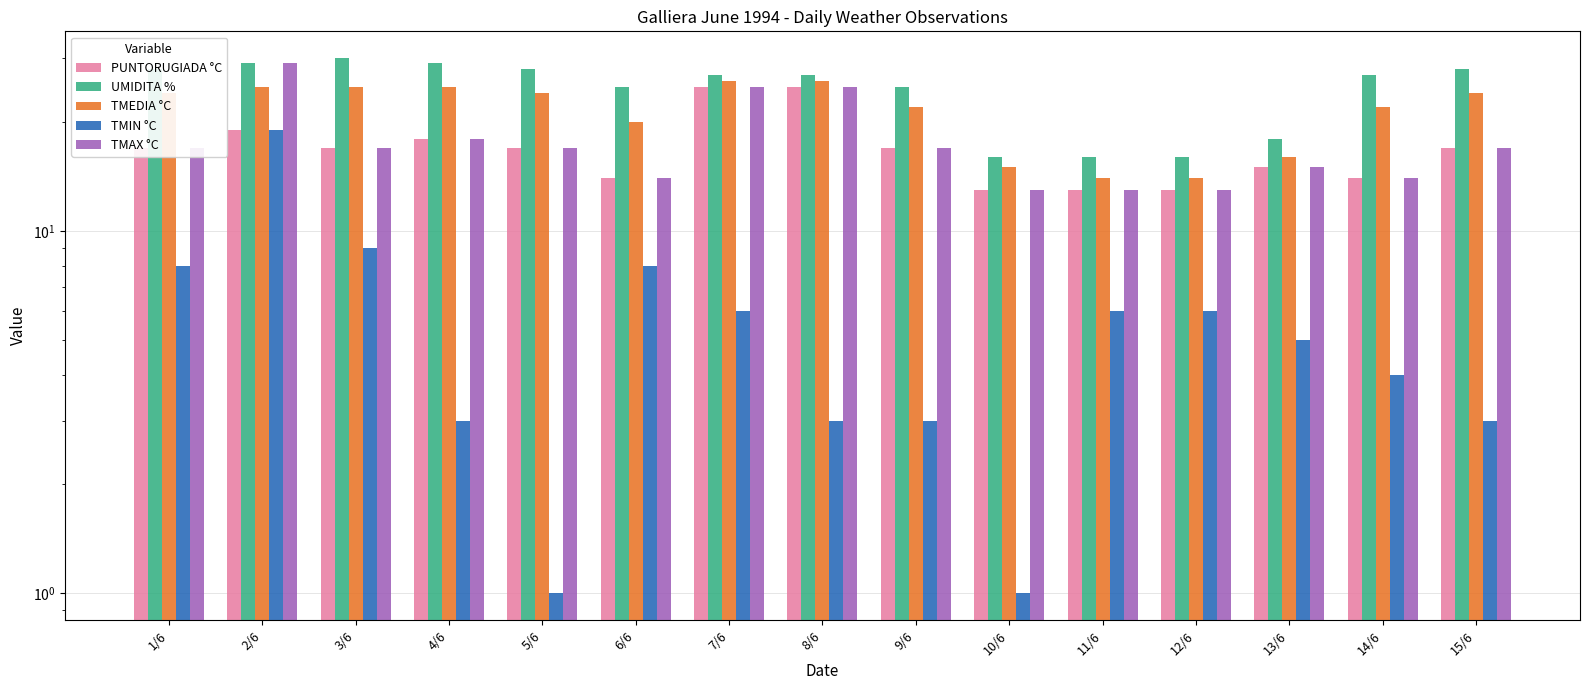

What value does the TMEDIA °C series have at 11/6, to the nearest 5?

15